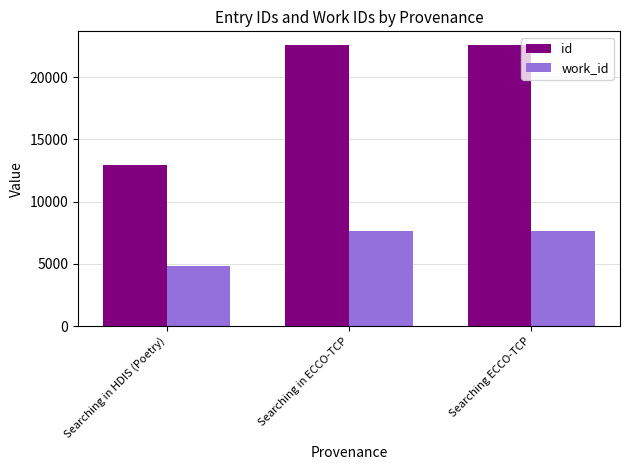

What is the difference between the second highest and minimum values in the id series?

9598